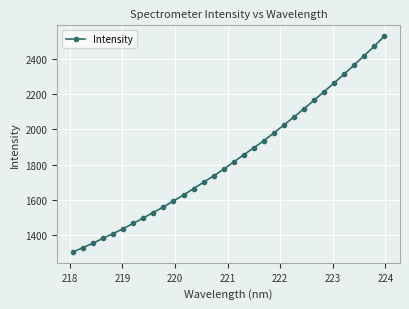

What is the maximum value shown in the chart?

2531.5